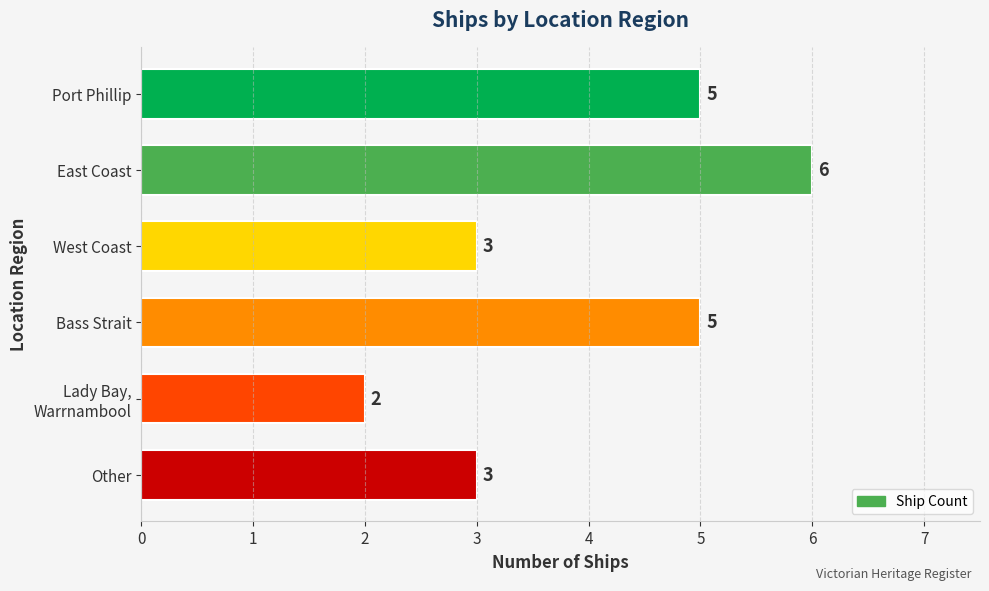

True or false: the data shows 8 at Port Phillip.

False